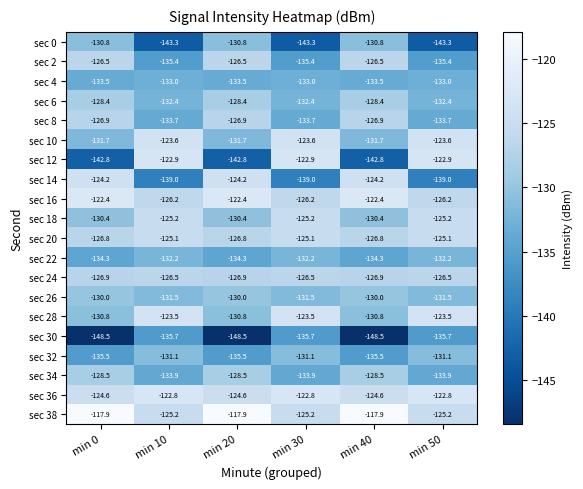

What is the difference between the maximum and minimum values in the sec 12 series?

19.9